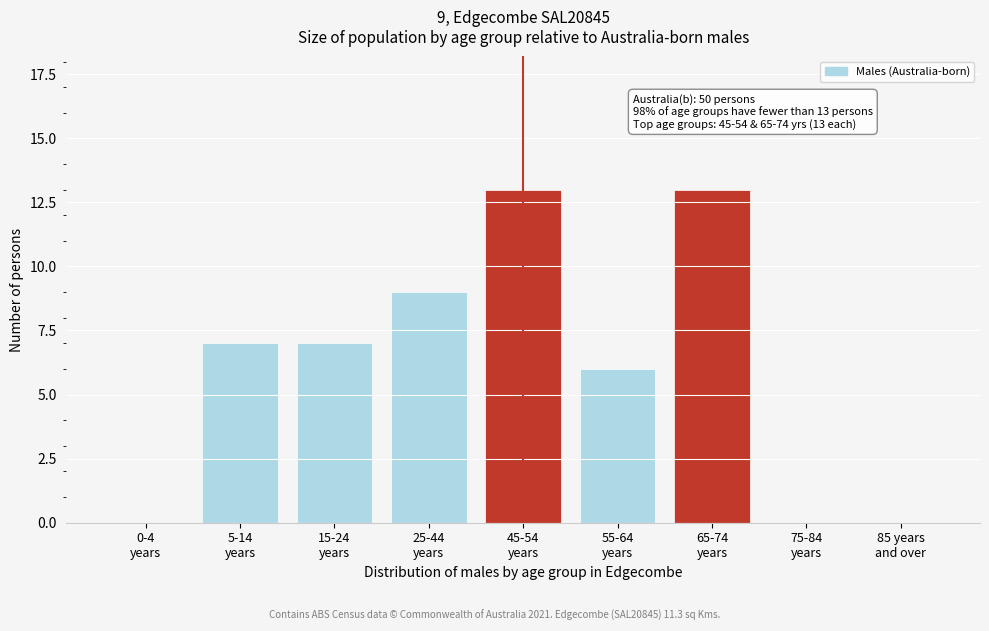

What is the sum of all values?

55